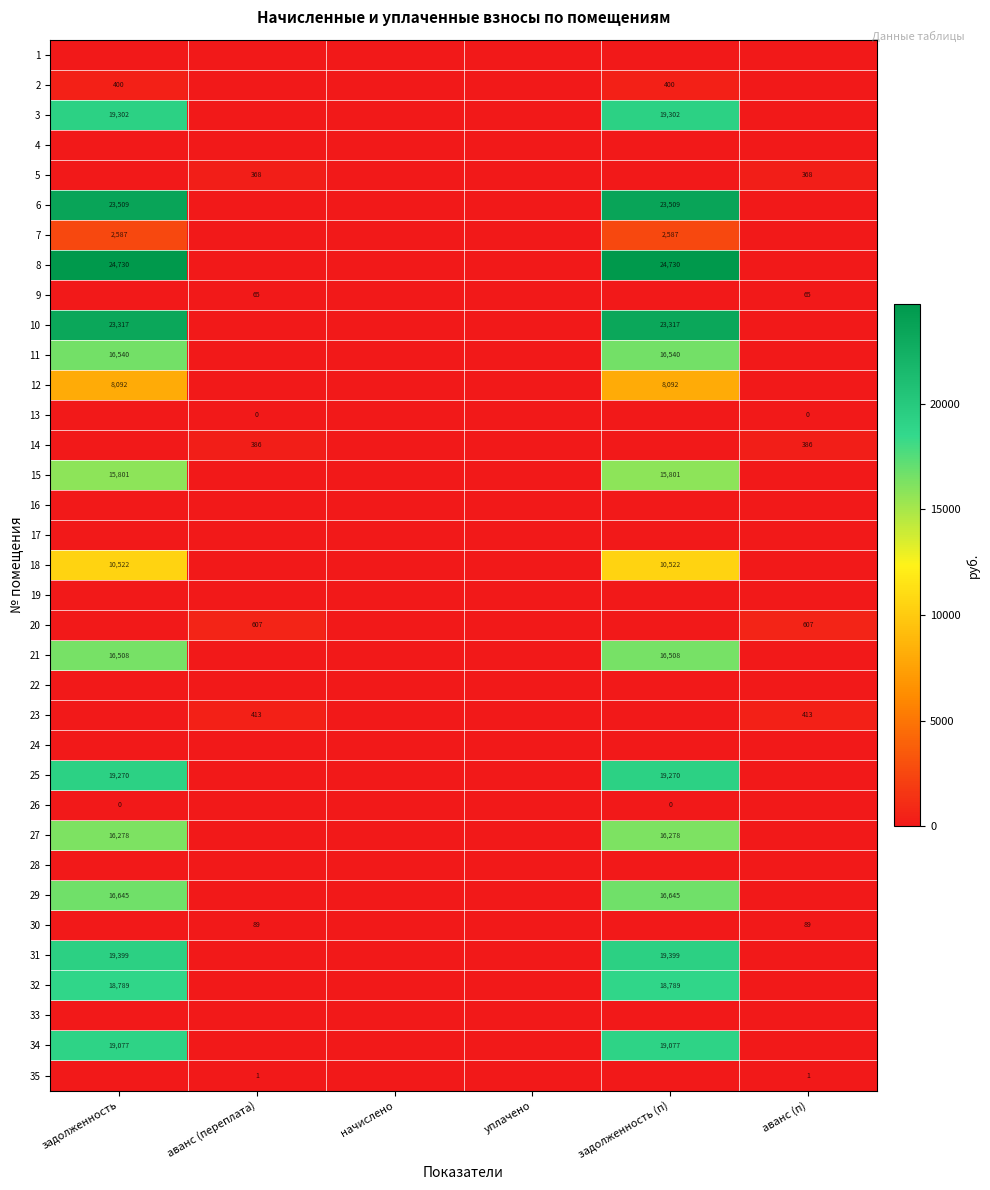

Rank the categories by 34 value from highest to lowest.

задолженность, задолженность (п), аванс (переплата), начислено, уплачено, аванс (п)